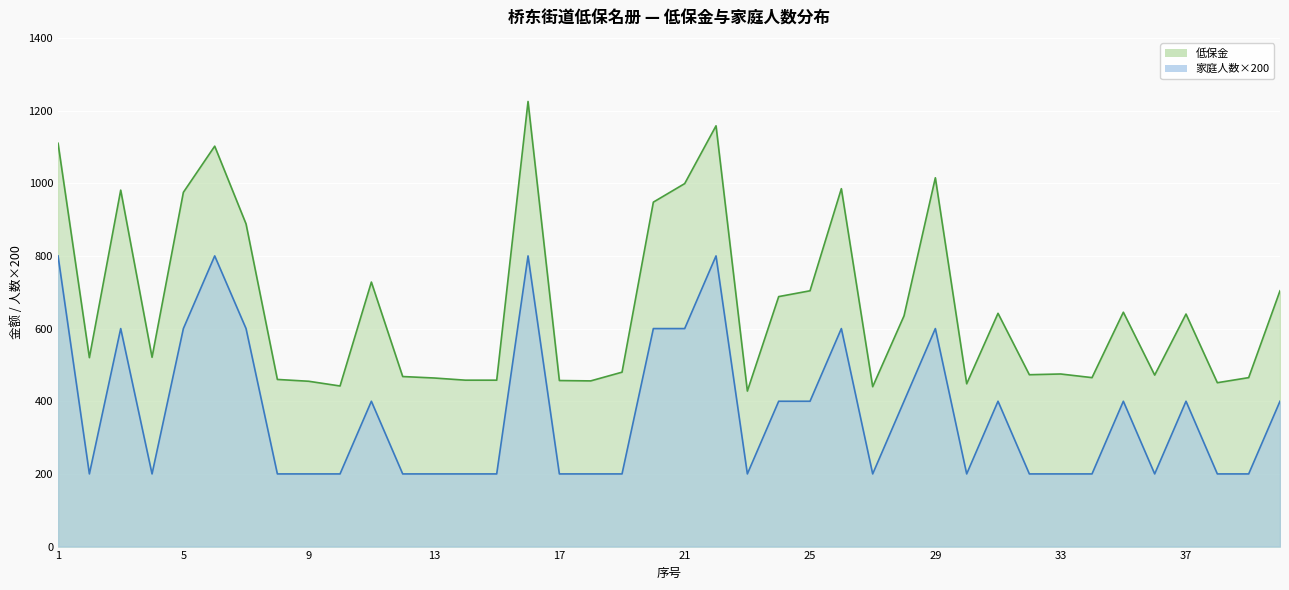

Between 6 and 29, which series saw the biggest shift?

家庭人数×200